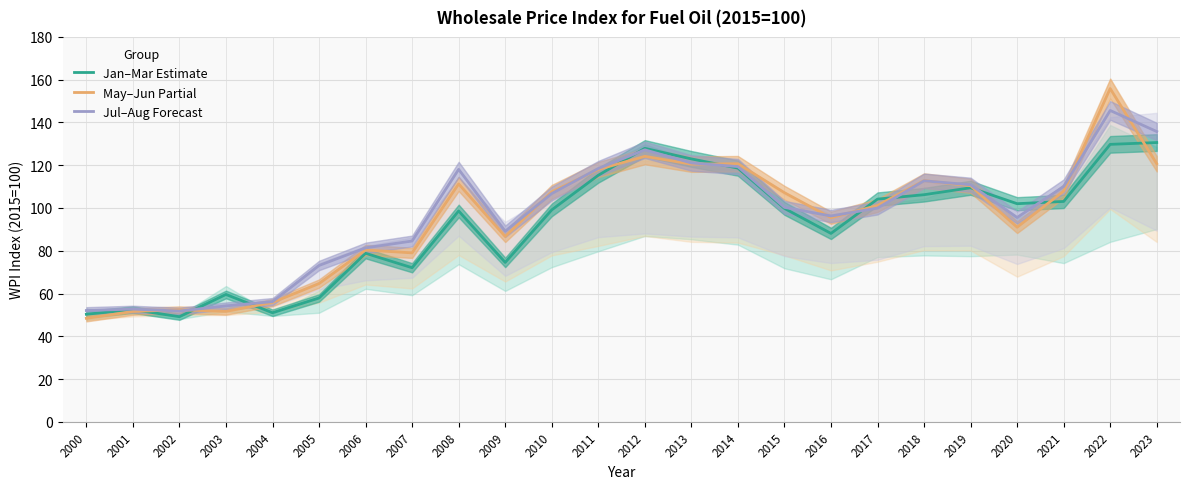

What are all the series names shown in the legend?

Jan–Mar Estimate, May–Jun Partial, Jul–Aug Forecast